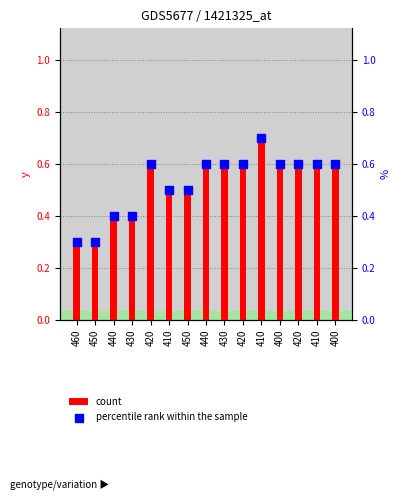

At how many categories does at least one series exceed 0?

15